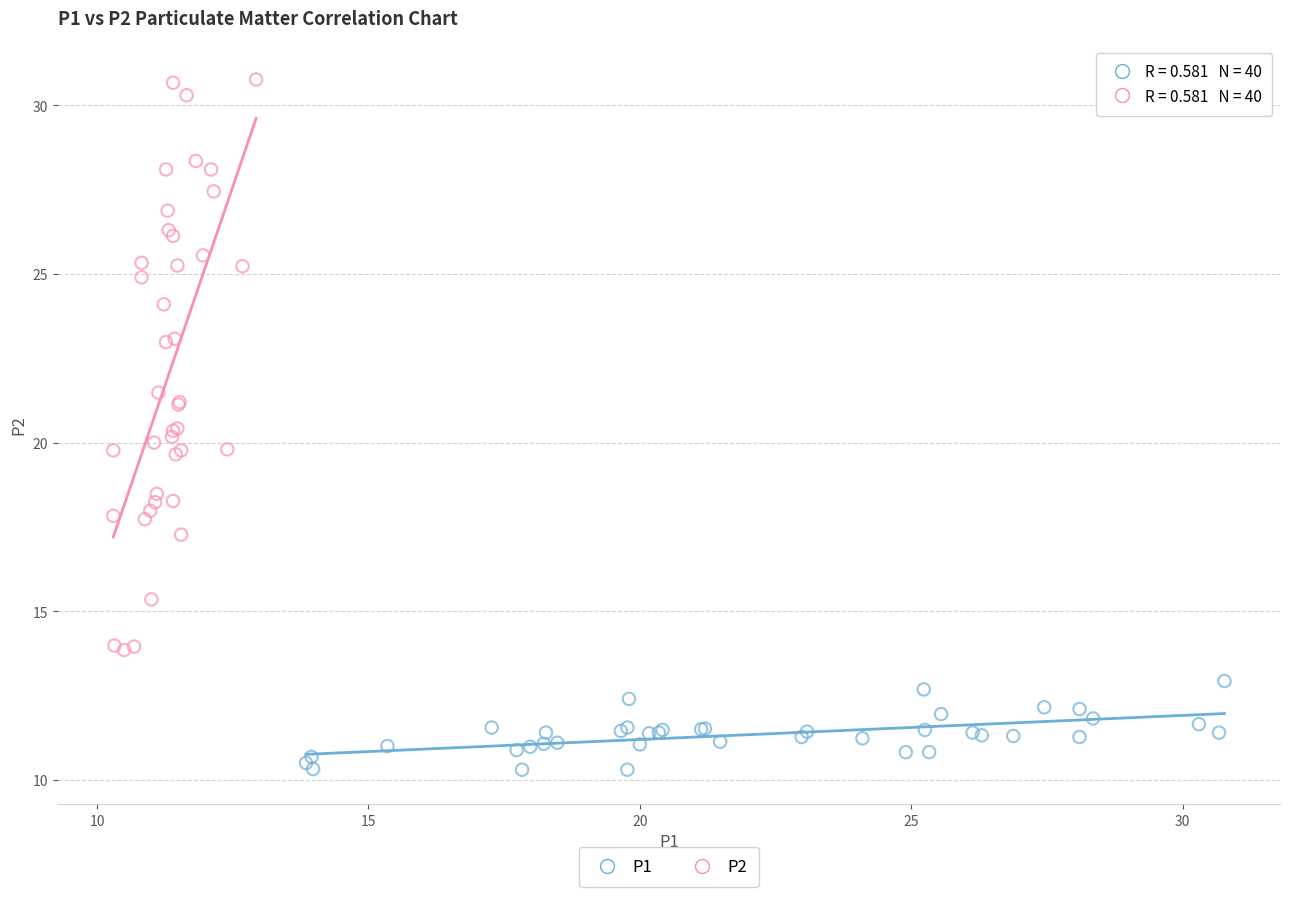

Which series reaches the maximum Y coordinate?

P2